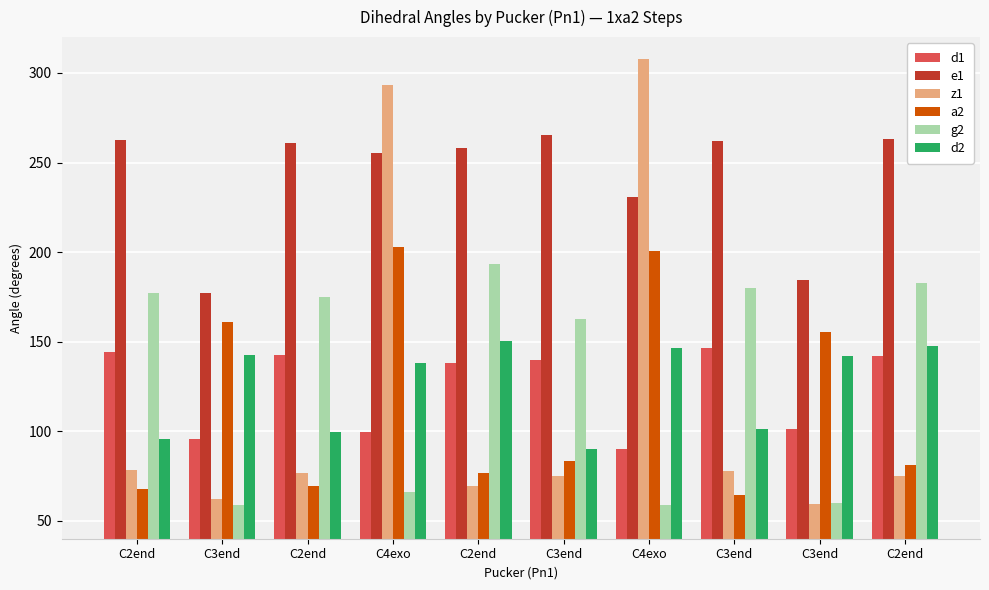

What is the approximate value of a2 at C2end?

67.5